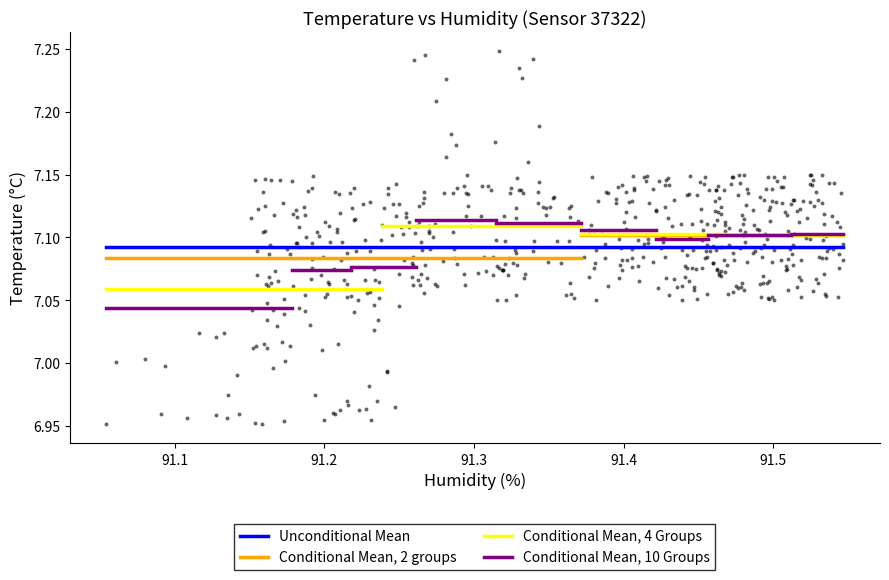

What is the range of X values (max minus min)?

0.5